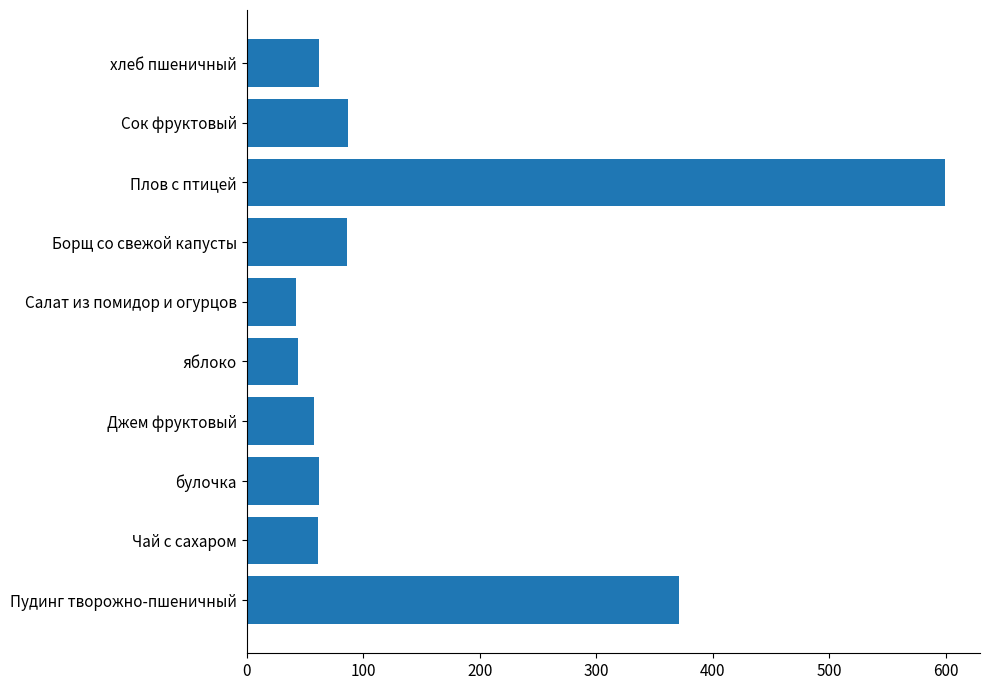

What is the greatest value displayed?

599.2